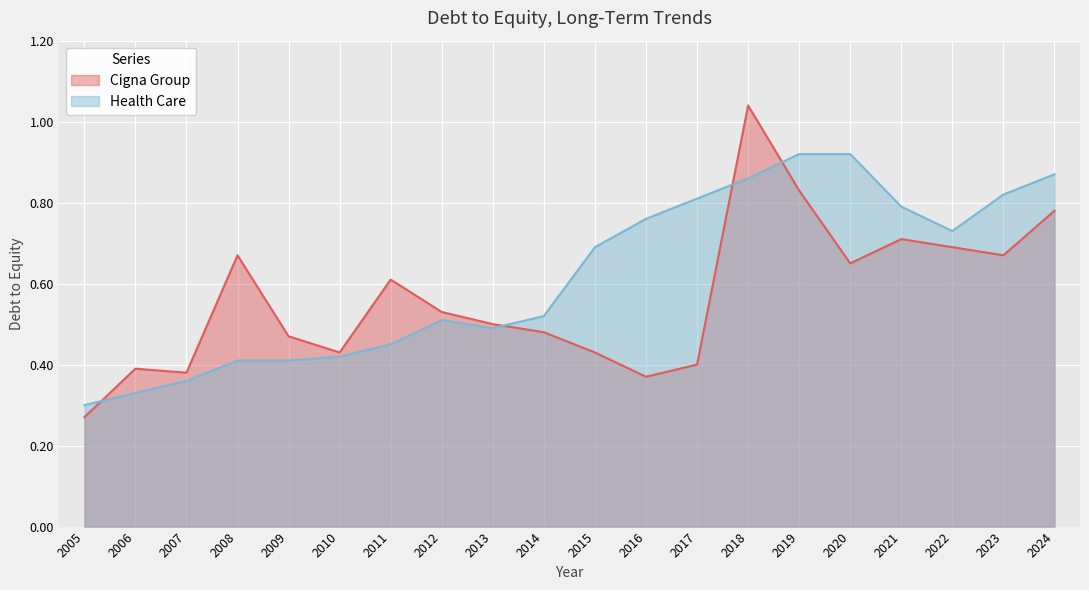

Reading left to right, list all the values displayed in this chart.

Cigna Group: 0.3	0.4	0.4	0.7	0.5	0.4	0.6	0.5	0.5	0.5	0.4	0.4	0.4	1.0	0.8	0.7	0.7	0.7	0.7	0.8
Health Care: 0.3	0.3	0.4	0.4	0.4	0.4	0.5	0.5	0.5	0.5	0.7	0.8	0.8	0.9	0.9	0.9	0.8	0.7	0.8	0.9